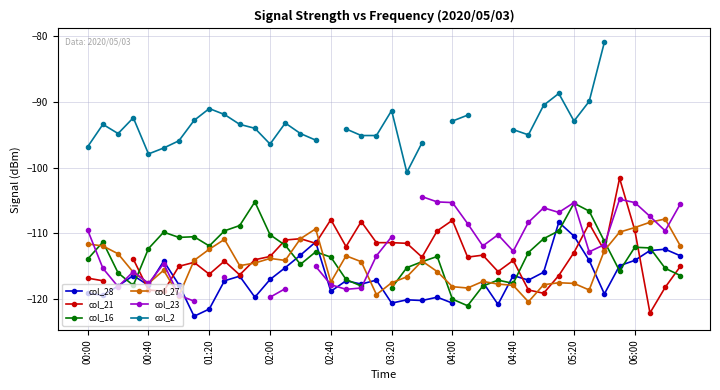

Does the chart display data point markers on the line(s)?

Yes